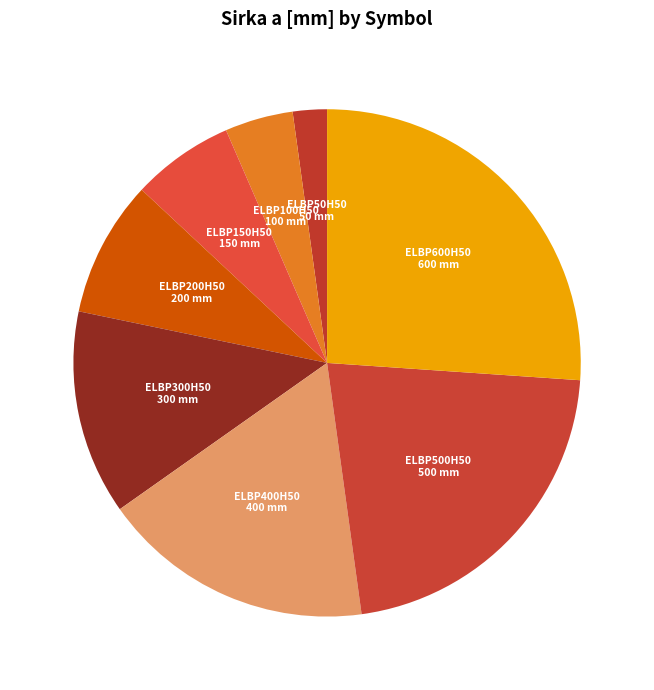

Rank the categories by value from lowest to highest.

ELBP50H50, ELBP100H50, ELBP150H50, ELBP200H50, ELBP300H50, ELBP400H50, ELBP500H50, ELBP600H50